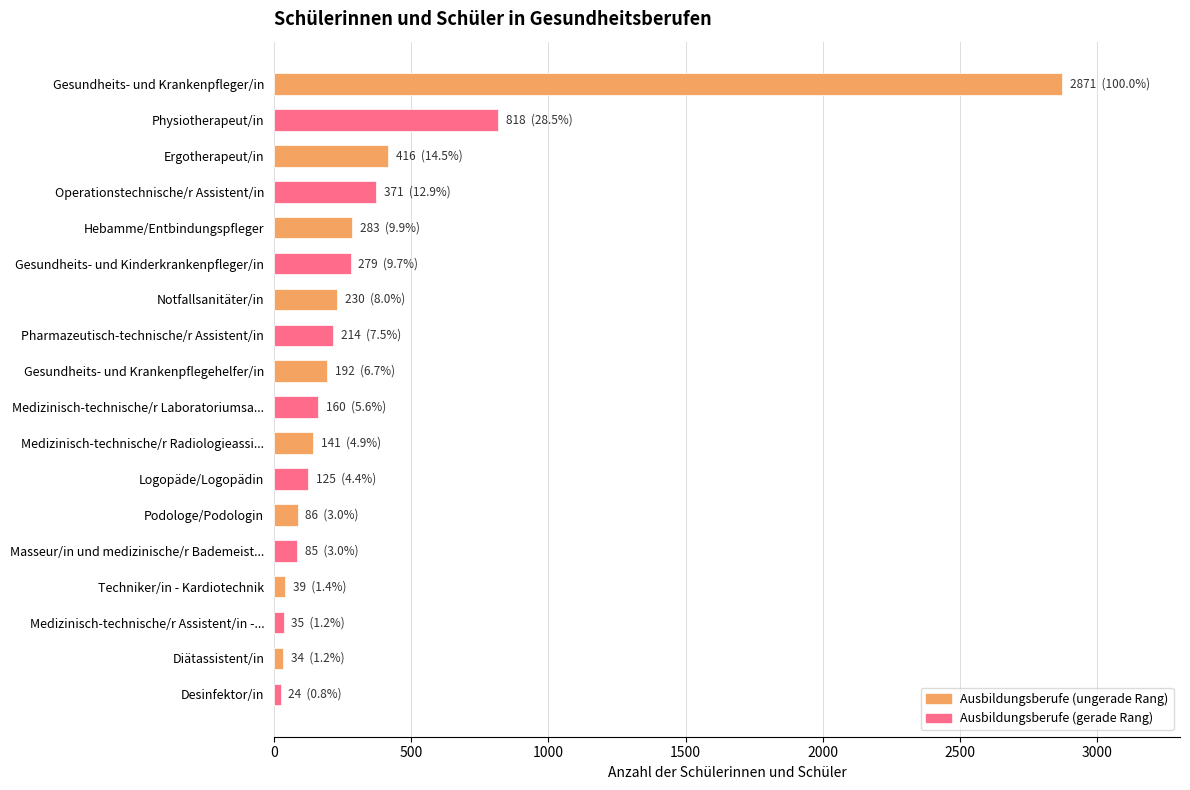

True or false: the data shows 230 at Notfallsanitäter/in.

True